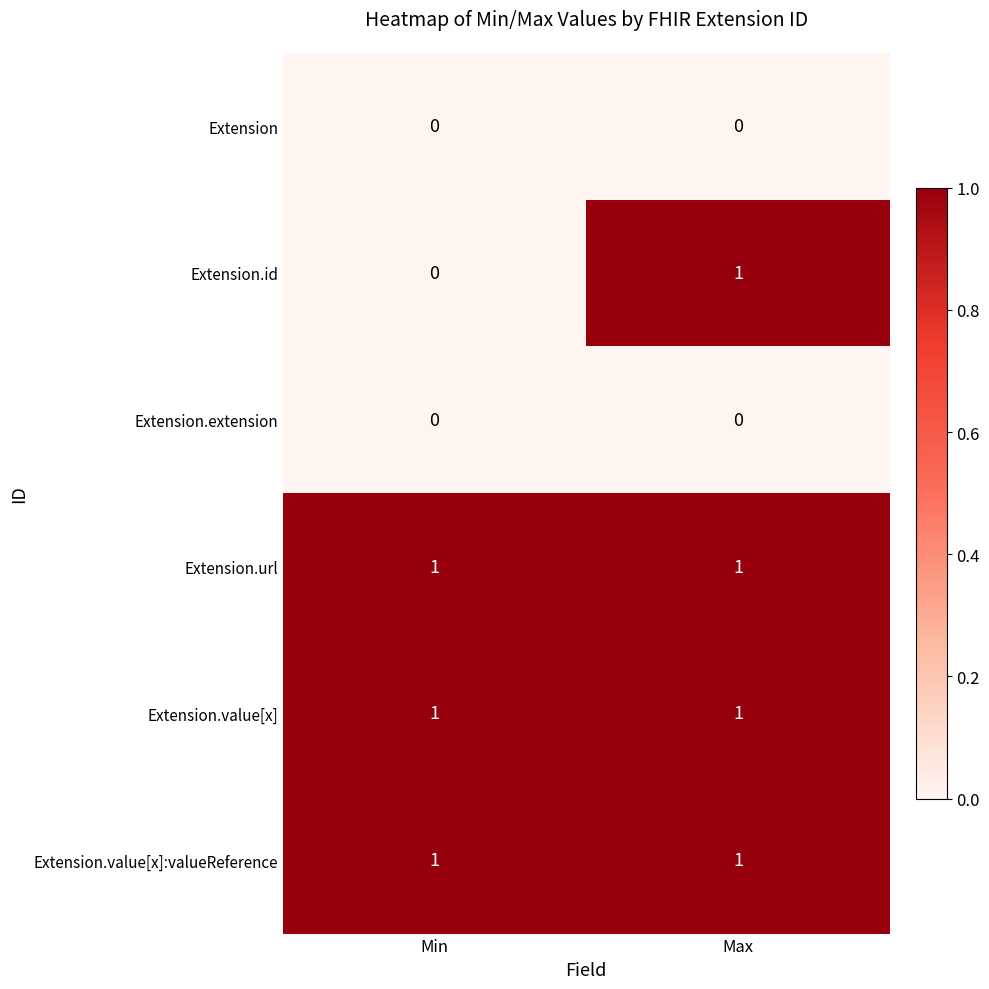

What is the total value across all series at Max?

4